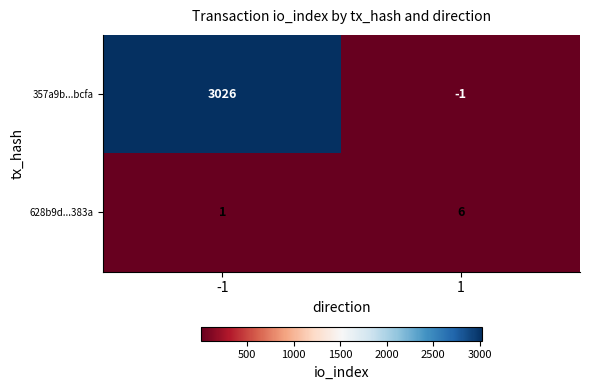

Rank the series by their maximum value, from lowest to highest.

628b9d...383a, 357a9b...bcfa